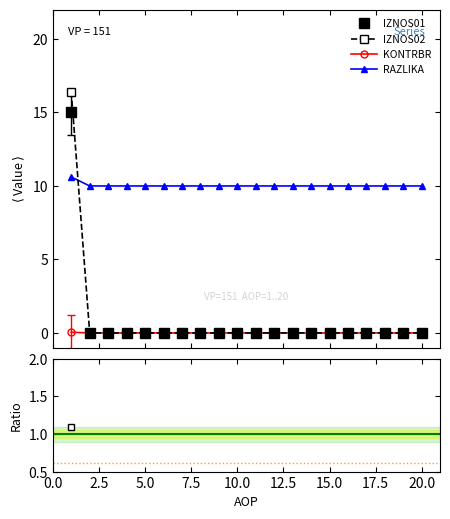

Between which two adjacent categories do IZNOS01 and IZNOS02 first intersect?

1 and 2